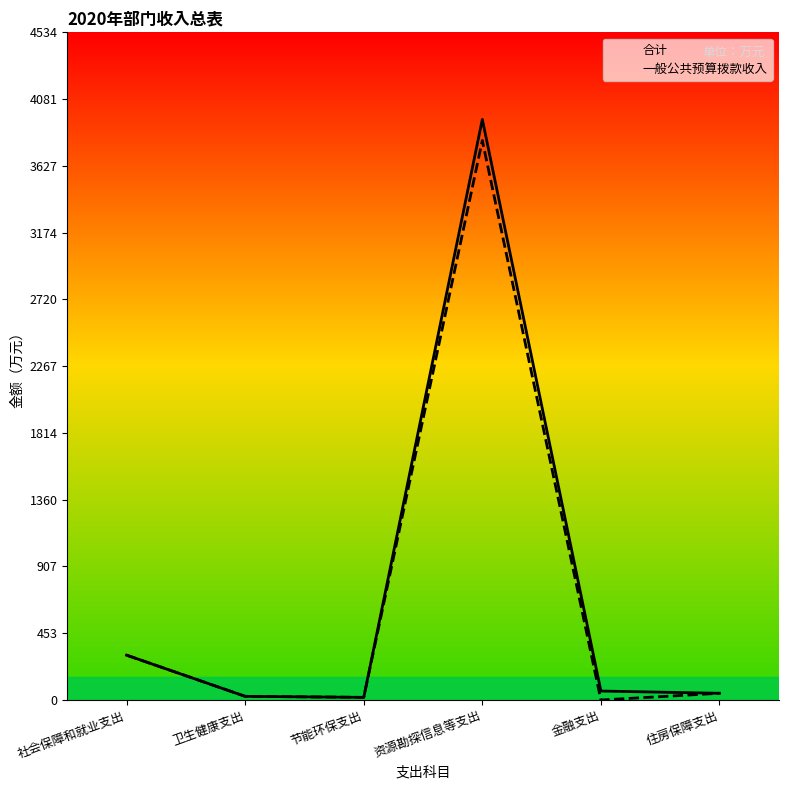

Which series has the largest total across all categories?

合计